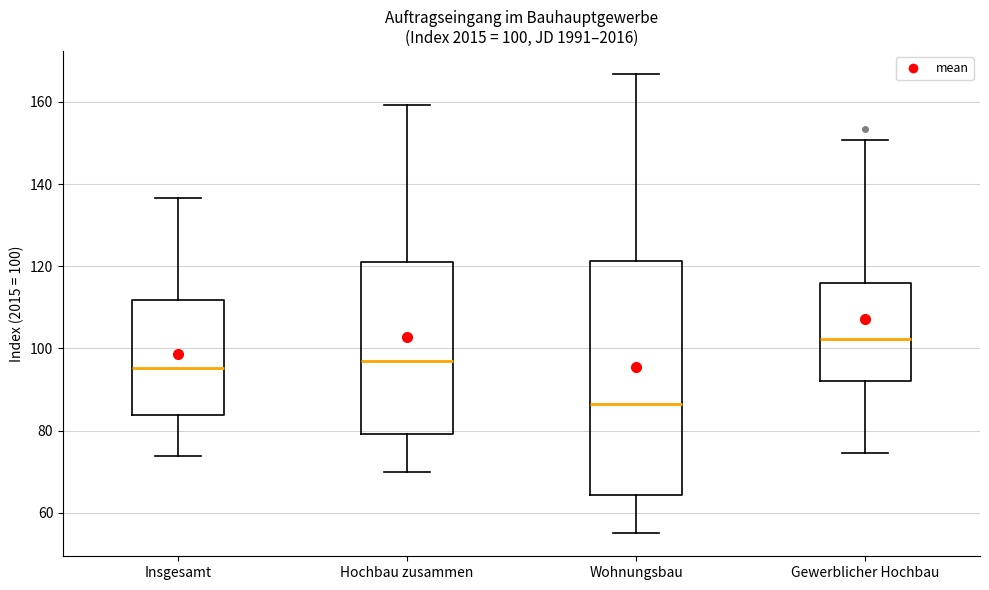

Comparing the boxes themselves (not the whiskers), which one is the tallest?

Wohnungsbau